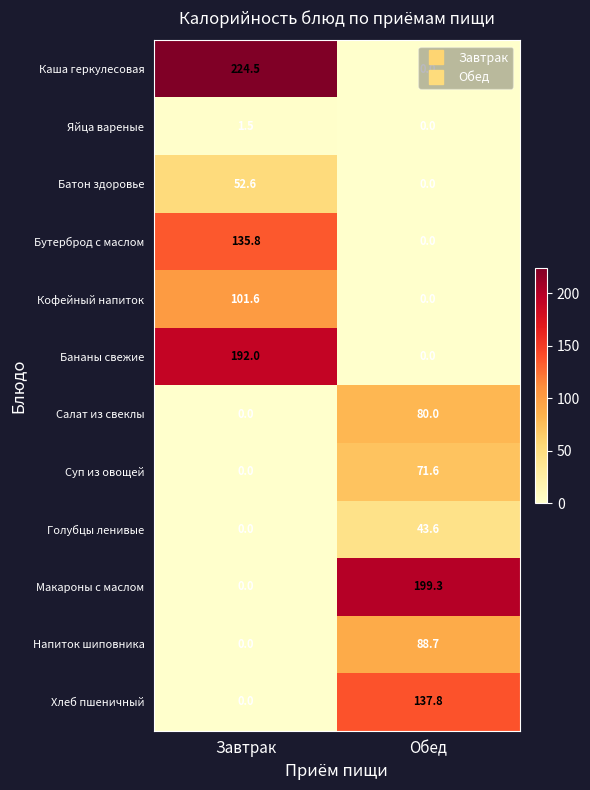

At which category is the sum across all series the highest?

Завтрак